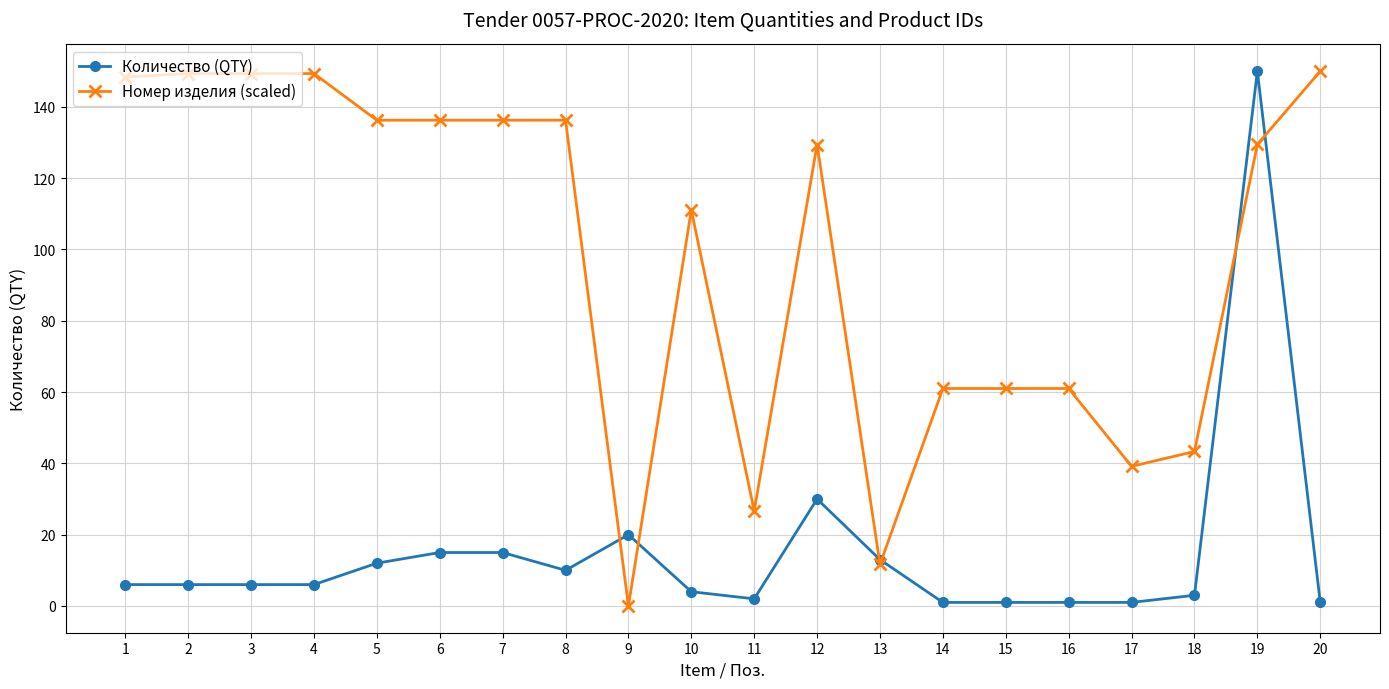

Rank the series by their average value, from lowest to highest.

Количество (QTY), Номер изделия (scaled)